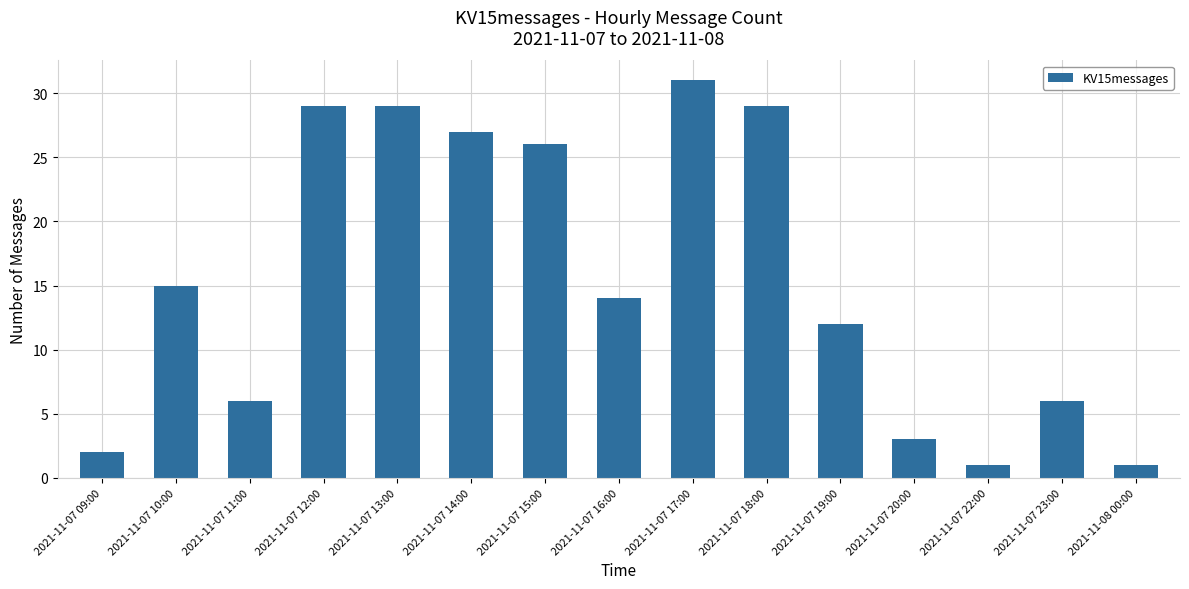

What is the label of the 1st bar from the right?

2021-11-08 00:00